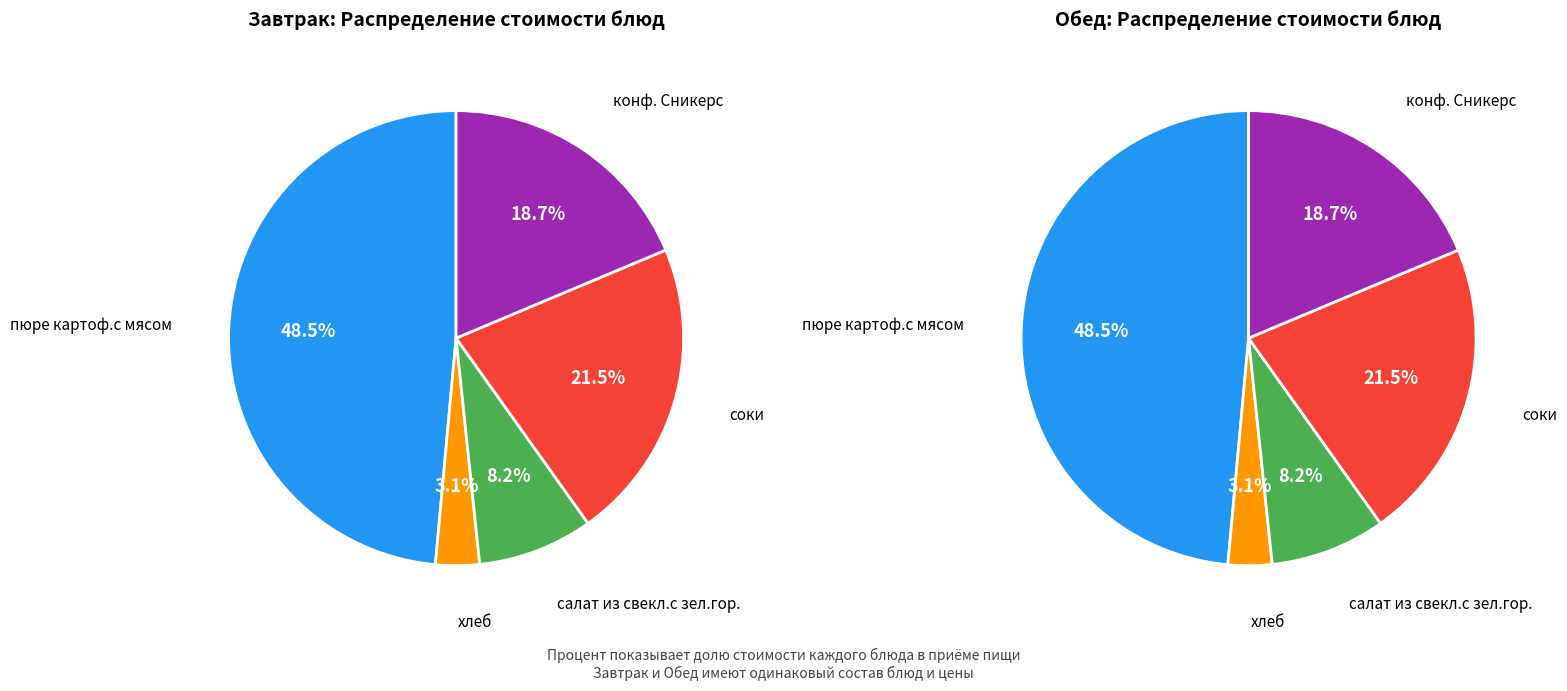

Is the sum of 2 and 3 greater than half?

No